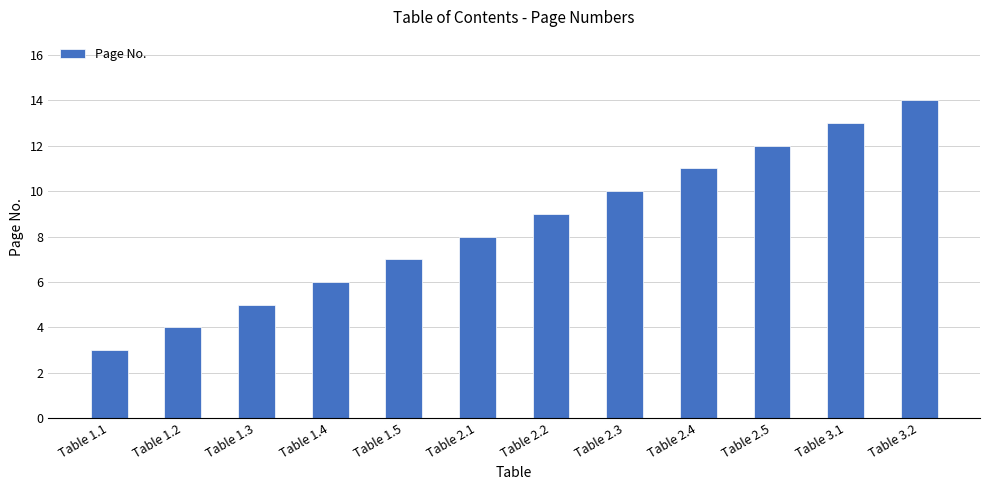

What is the smallest value displayed?

3